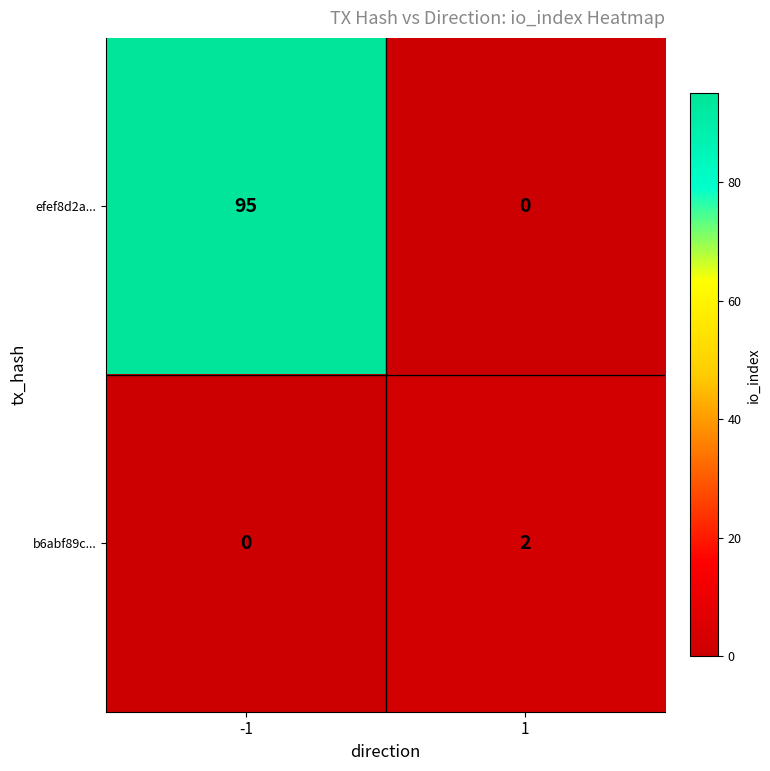

Which series has the largest total across all categories?

efef8d2a...